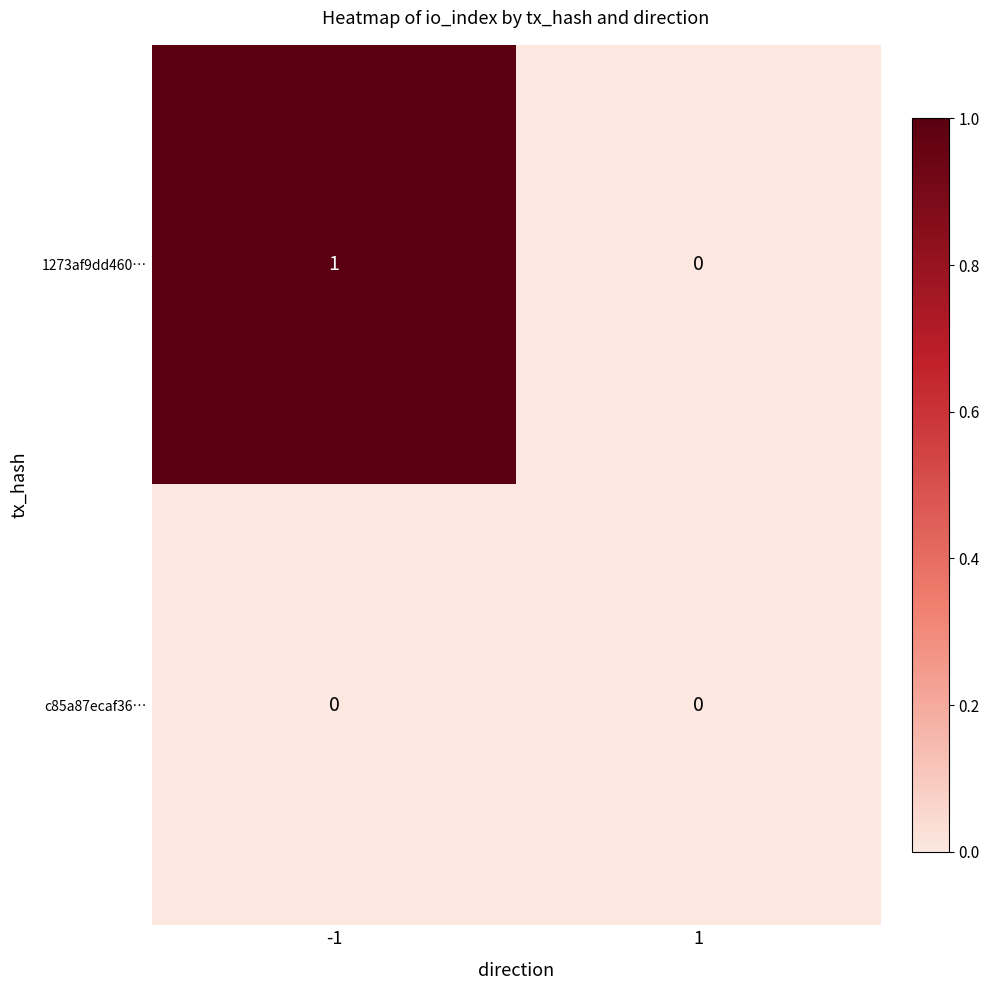

Count the number of data series in this chart.

2